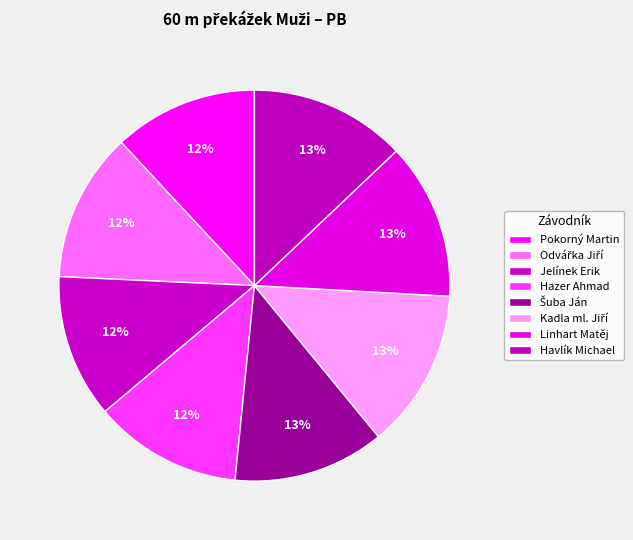

To the nearest percent, what is the difference between the largest and smallest slice percentages?

1%